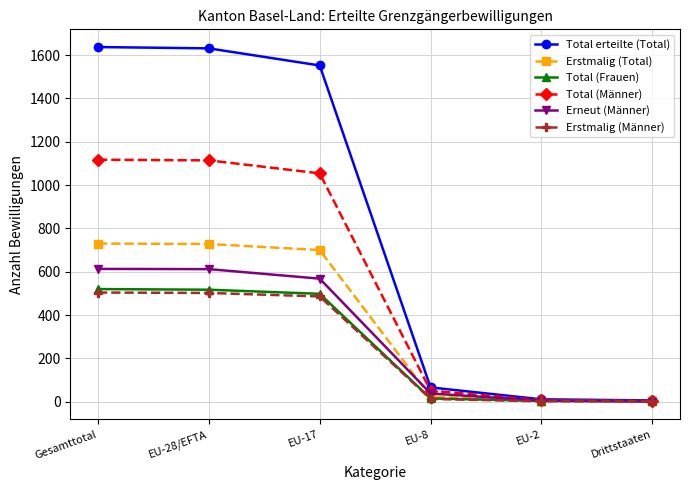

The Erstmalig (Männer) series shows 2 at Drittstaaten. True or false?

True